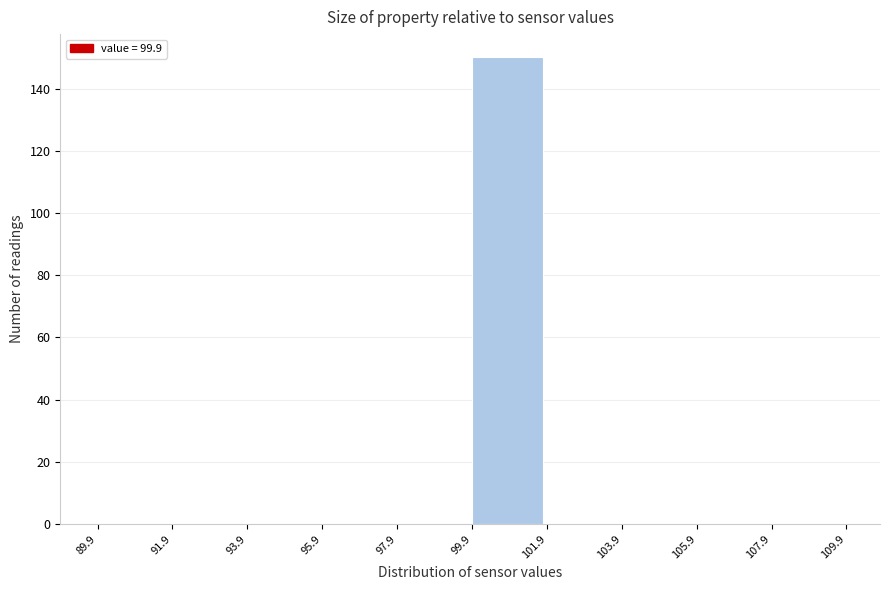

Reading left to right, transcribe this chart: for each bar, give the range it covers on the x-axis and its height. The values are not printed on the chart, so give them approximately, as read against the axis.

89.9 to 91.9: 0
91.9 to 93.9: 0
93.9 to 95.9: 0
95.9 to 97.9: 0
97.9 to 99.9: 0
99.9 to 101.9: 150
101.9 to 103.9: 0
103.9 to 105.9: 0
105.9 to 107.9: 0
107.9 to 109.9: 0